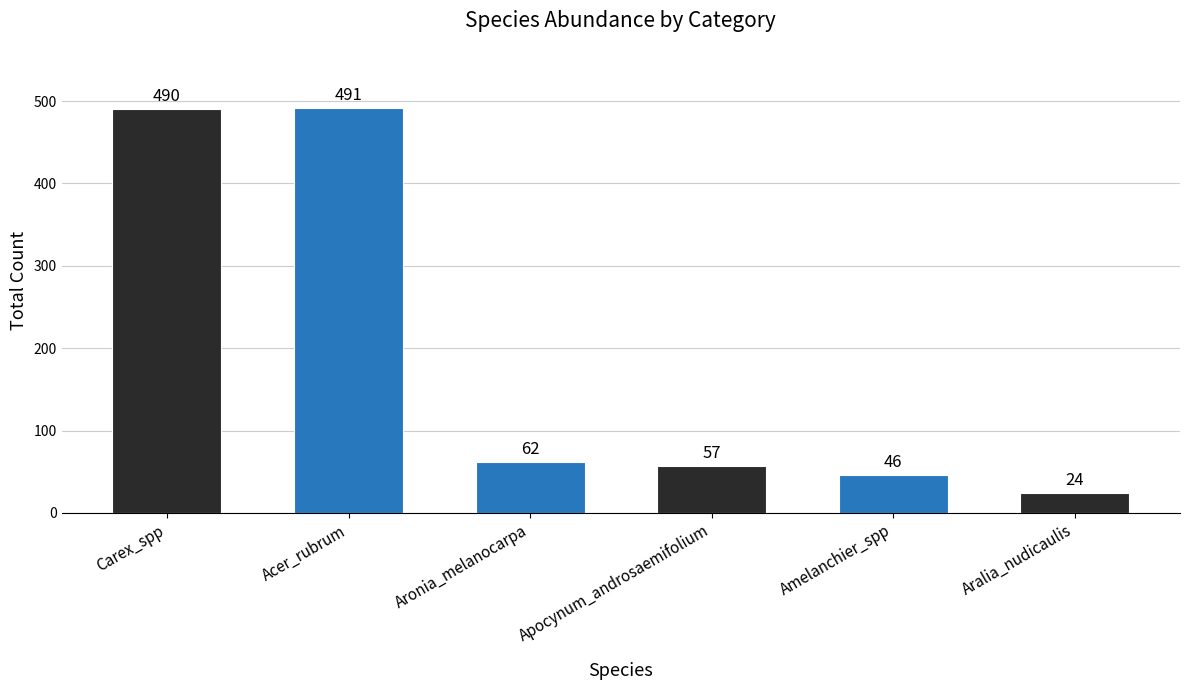

What is the label of the 2nd bar from the right?

Amelanchier_spp